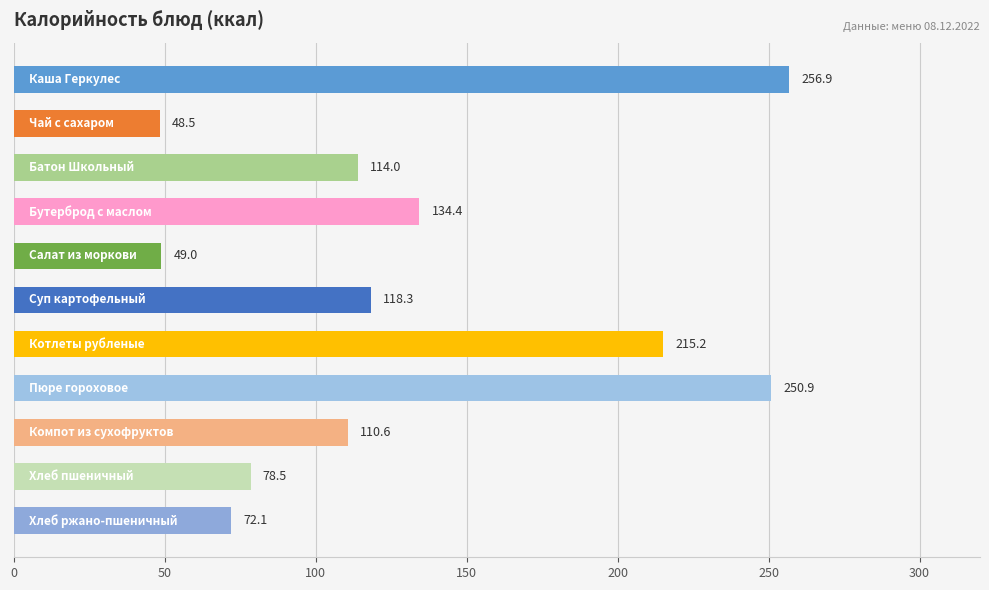

What is the value of the 5th bar from the top?

49.0